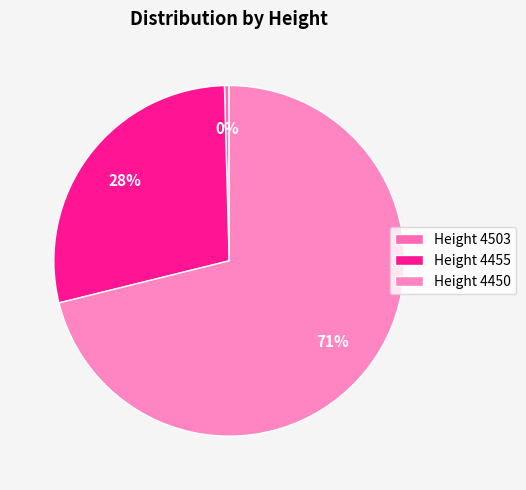

How many segments does this pie chart have?

3